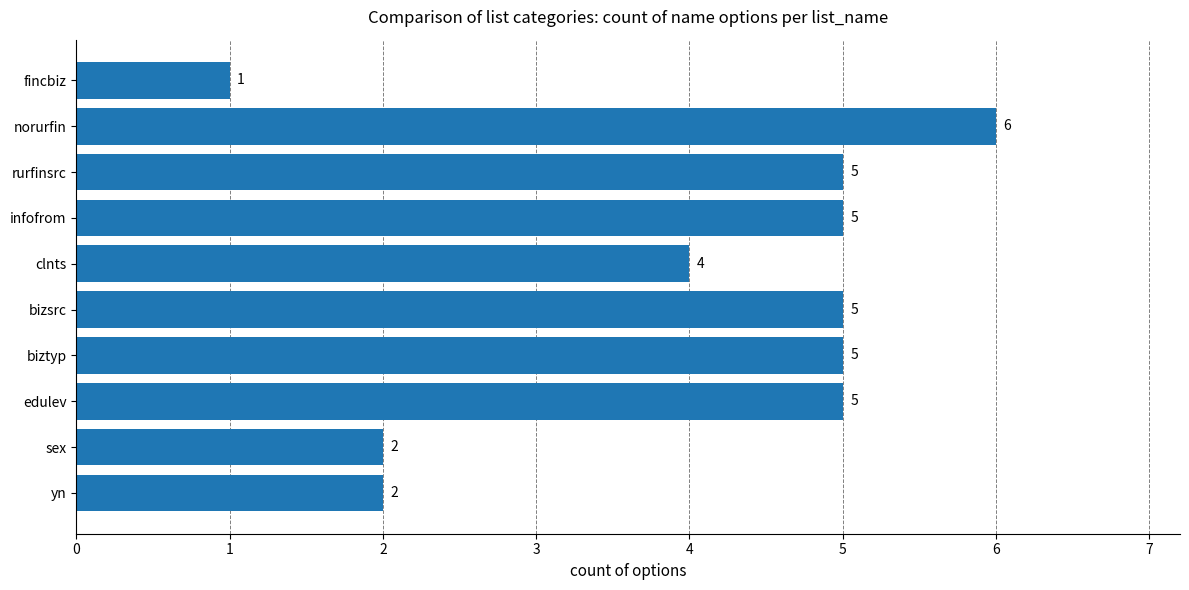

How many bars are there in total?

10